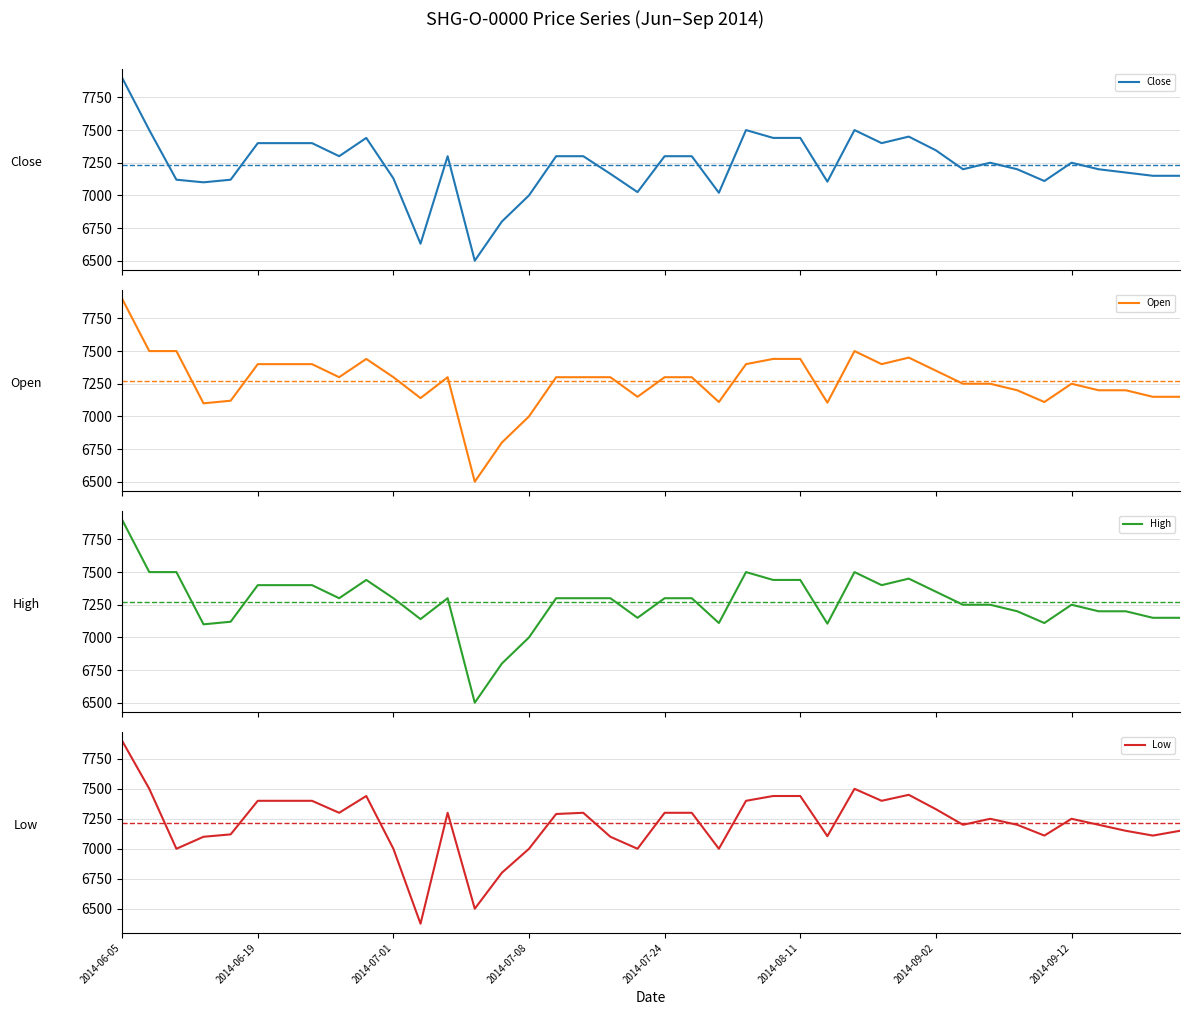

True or false: Open and Low intersect in this chart.

False